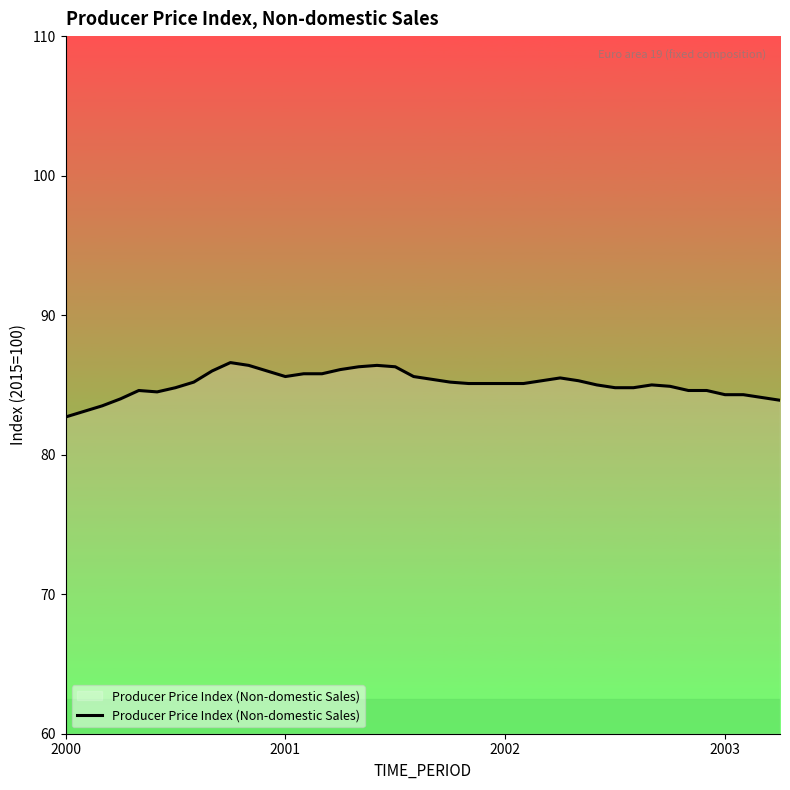

What is the maximum value shown in the chart?

86.6